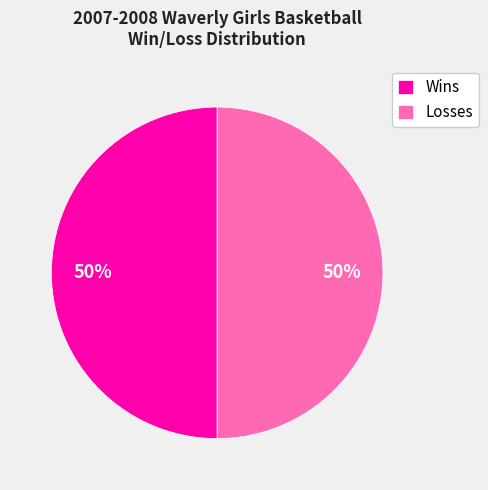

Do Losses and Wins together represent more than half of the pie?

Yes